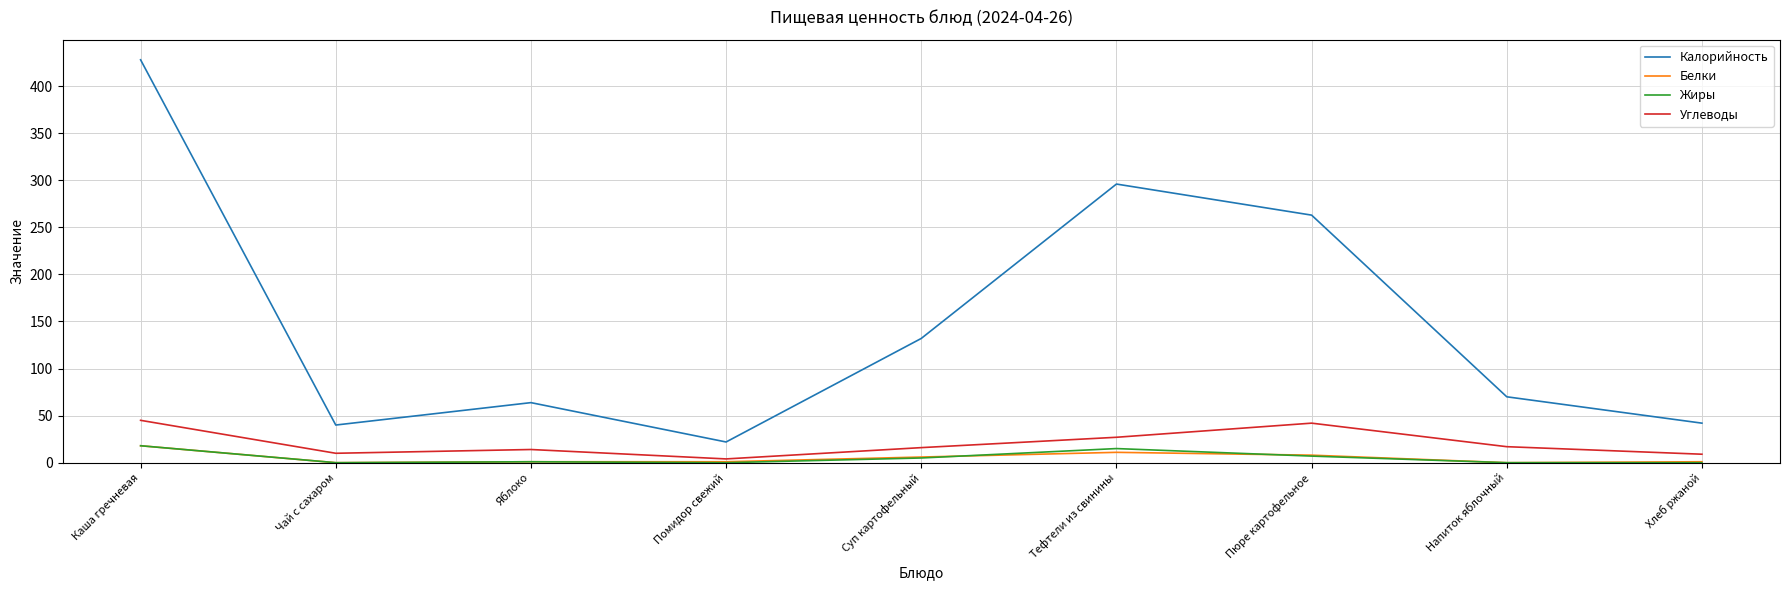

Where does the Белки series first go above 1?

Каша гречневая